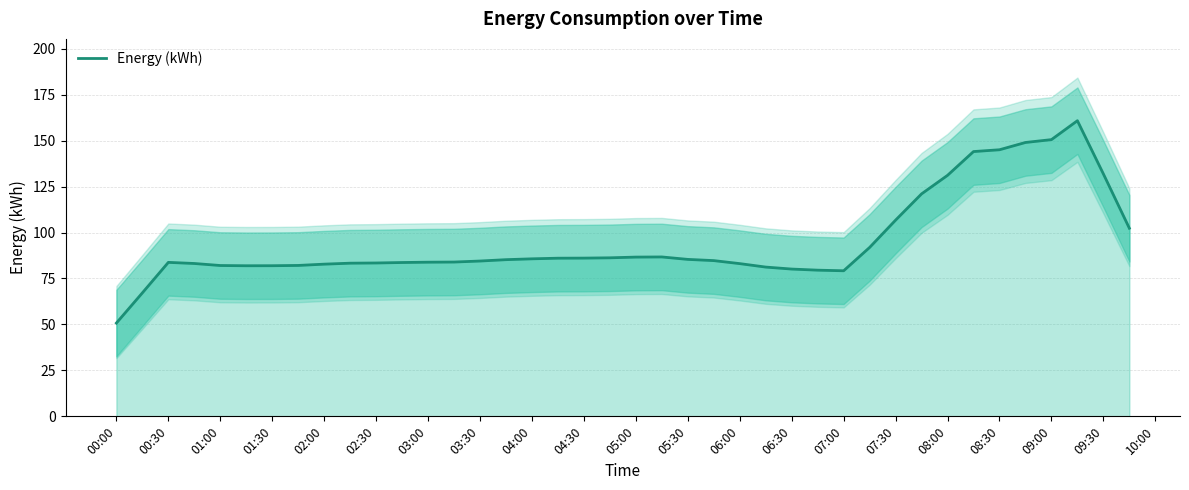

Which category has the lowest value across all series?

00:00